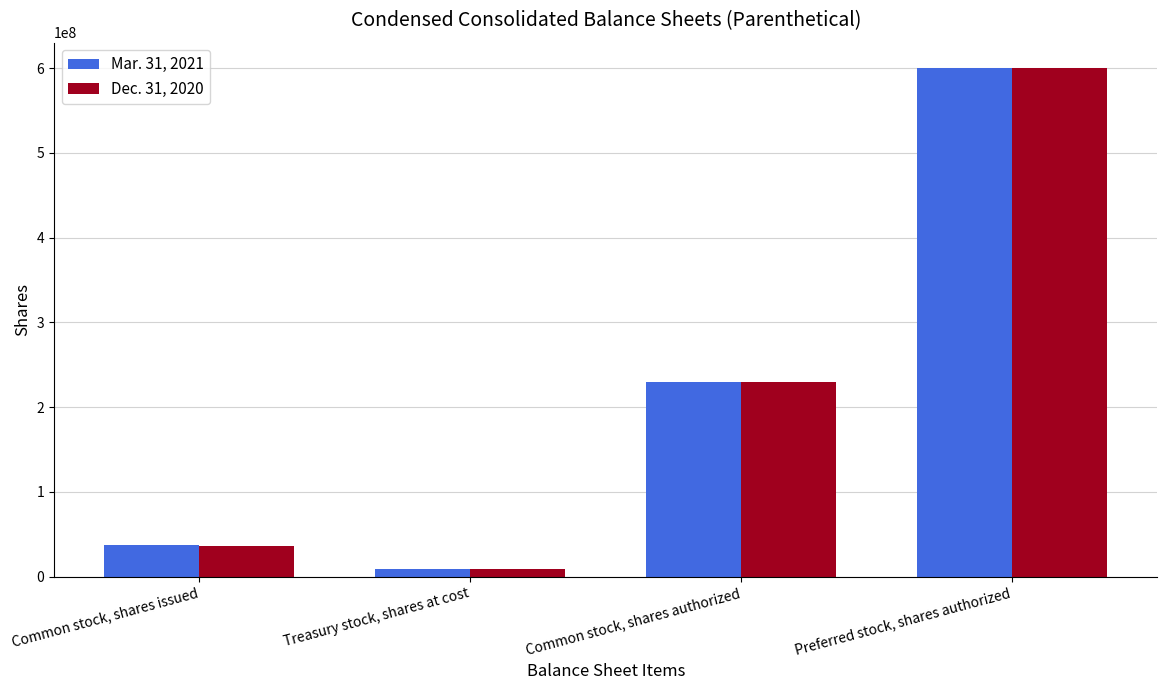

What is the label of the 4th bar from the left?

Preferred stock, shares authorized